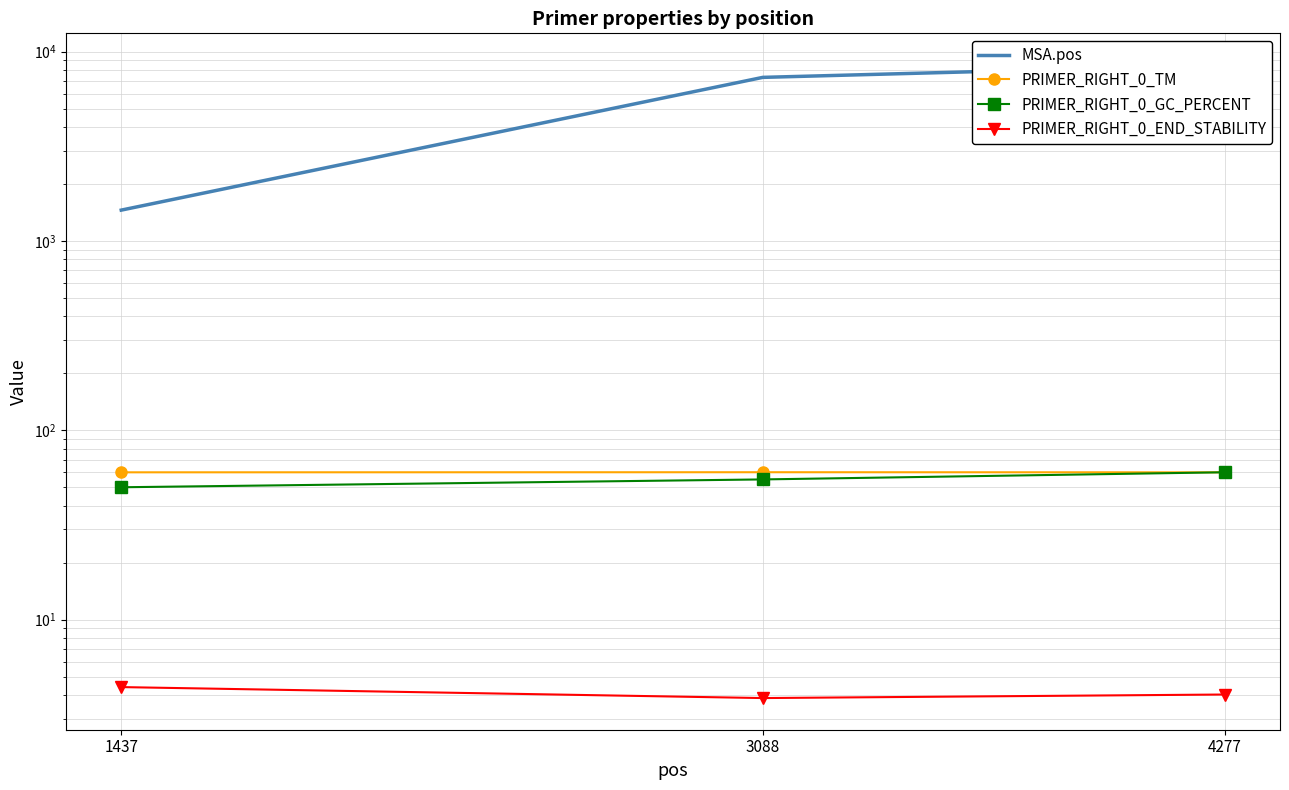

True or false: PRIMER_RIGHT_0_TM has a value of 60.0 at 4277.

True